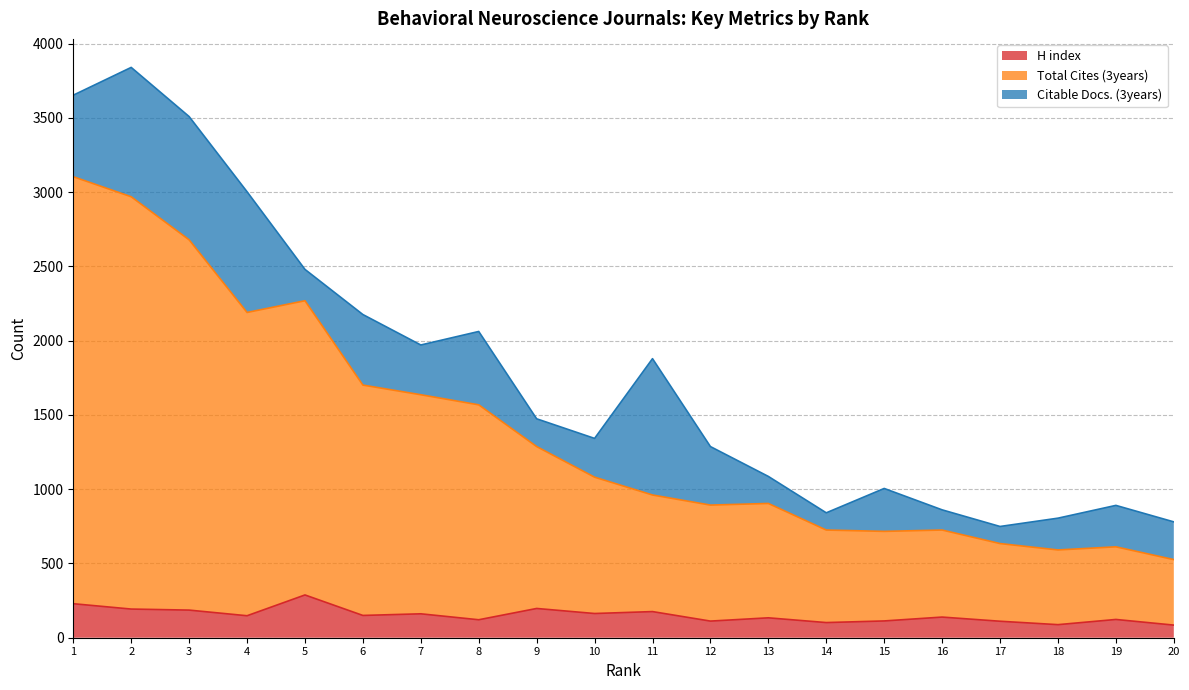

Where does the Total Cites (3years) series first go above 1081?

1